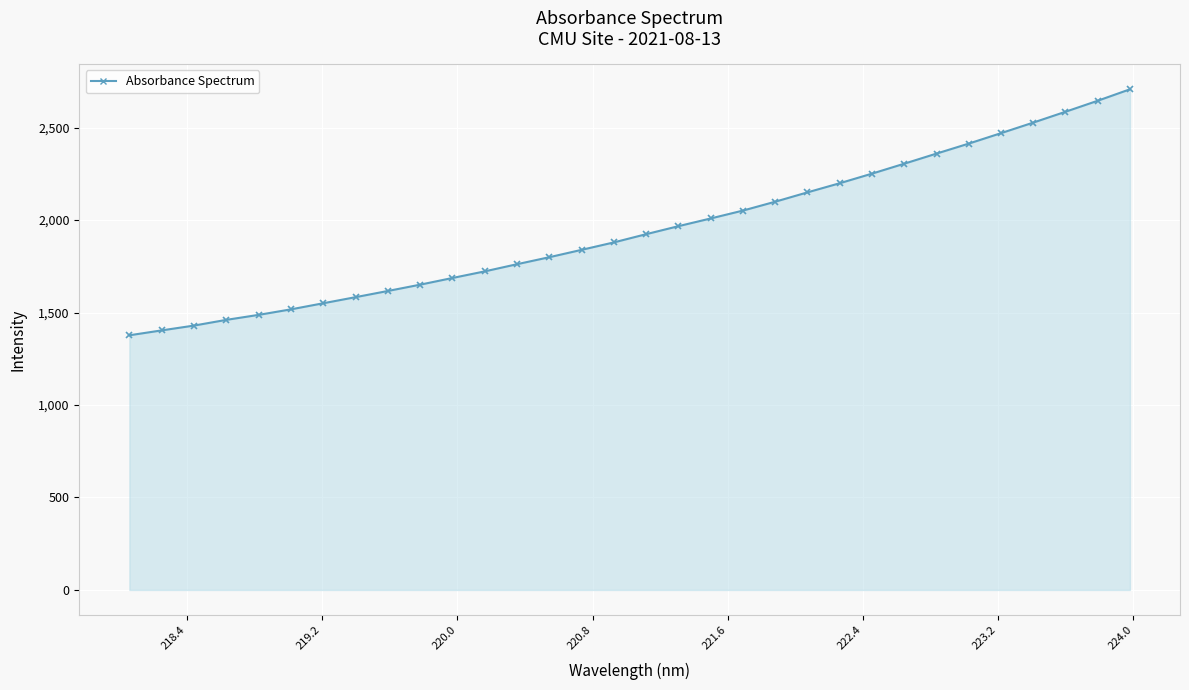

What is the greatest value displayed?

2706.9